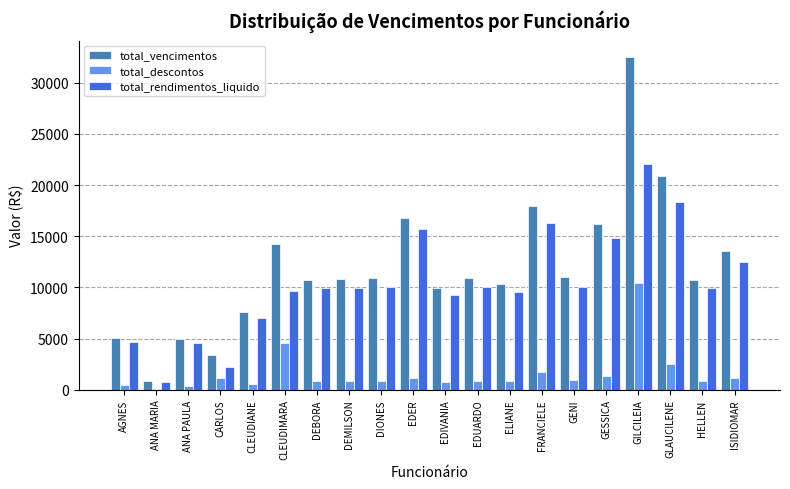

Which series changed the most between GESSICA and HELLEN?

total_vencimentos